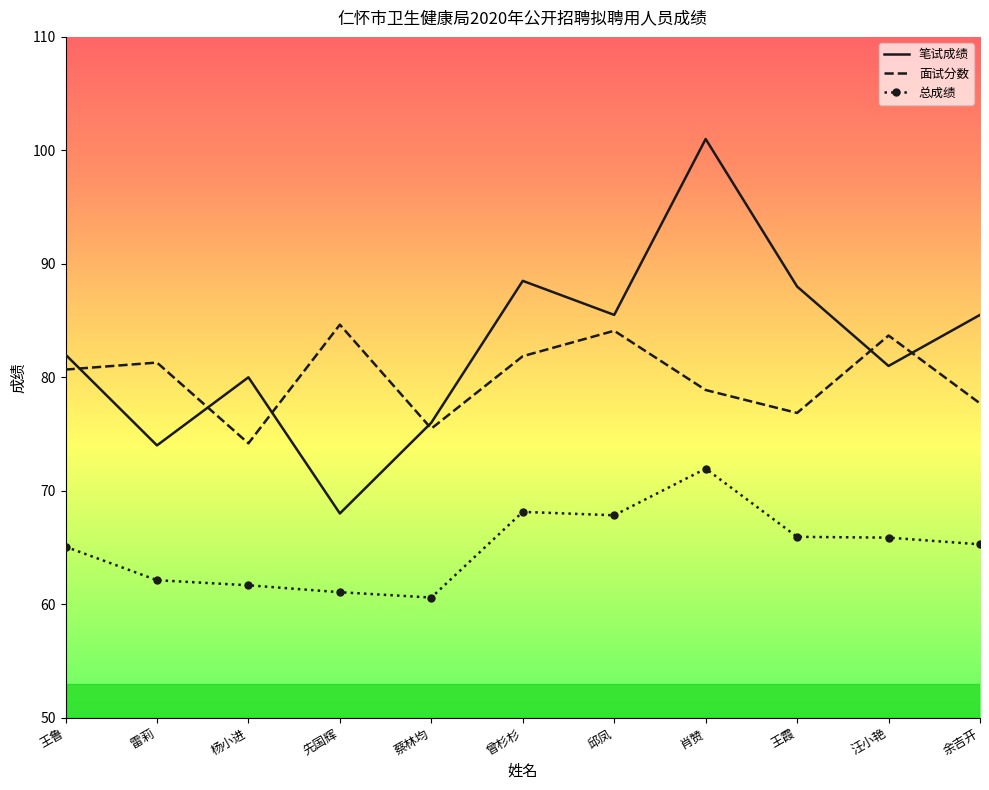

True or false: 总成绩 and 笔试成绩 cross at least once.

False